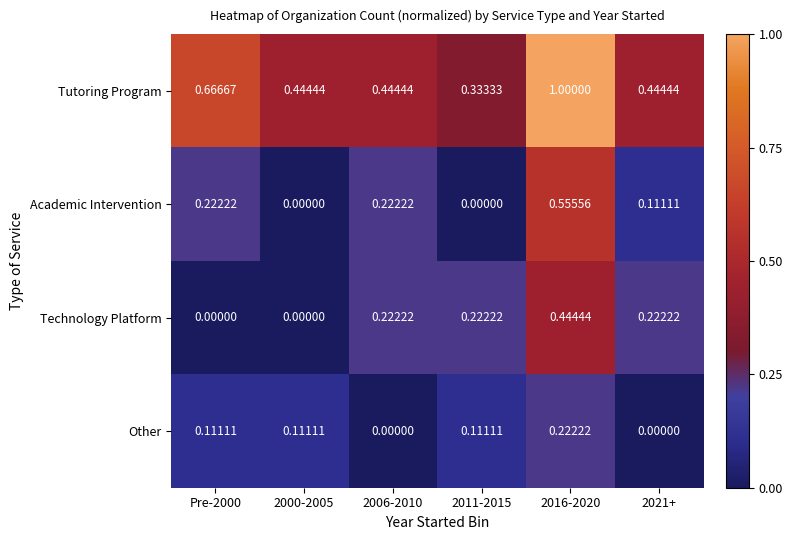

Which series changed the most between Pre-2000 and 2011-2015?

Tutoring Program